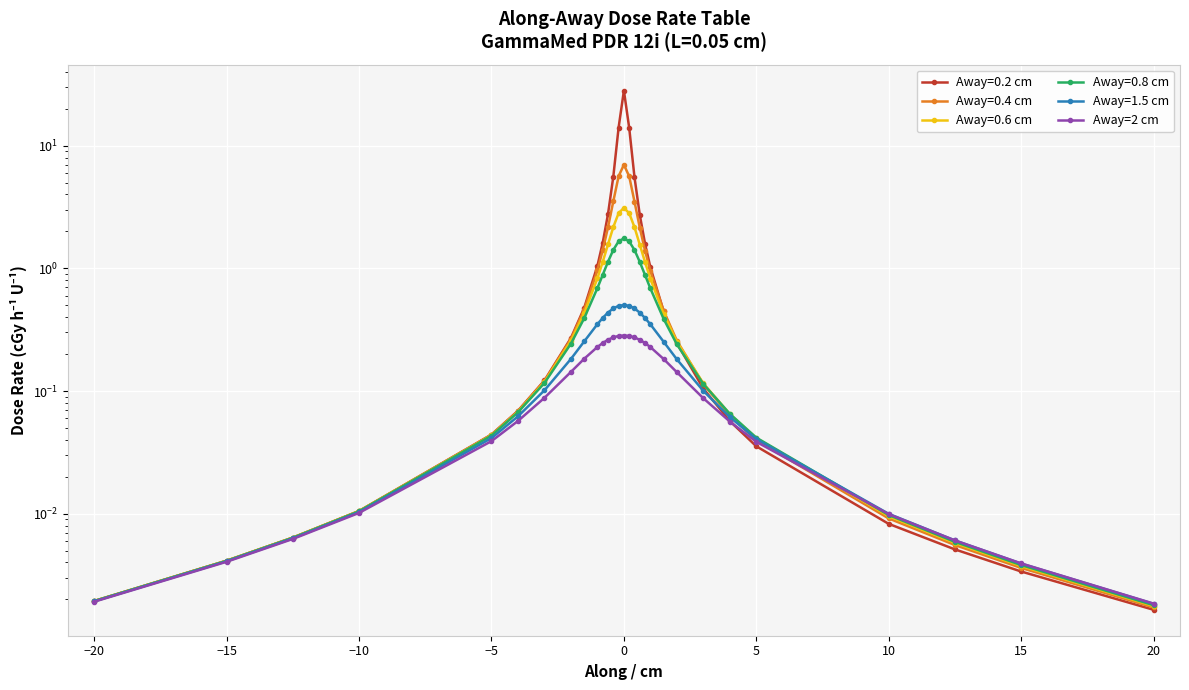

How many points are higher than both their immediate neighbors (excluding endpoints)?

1